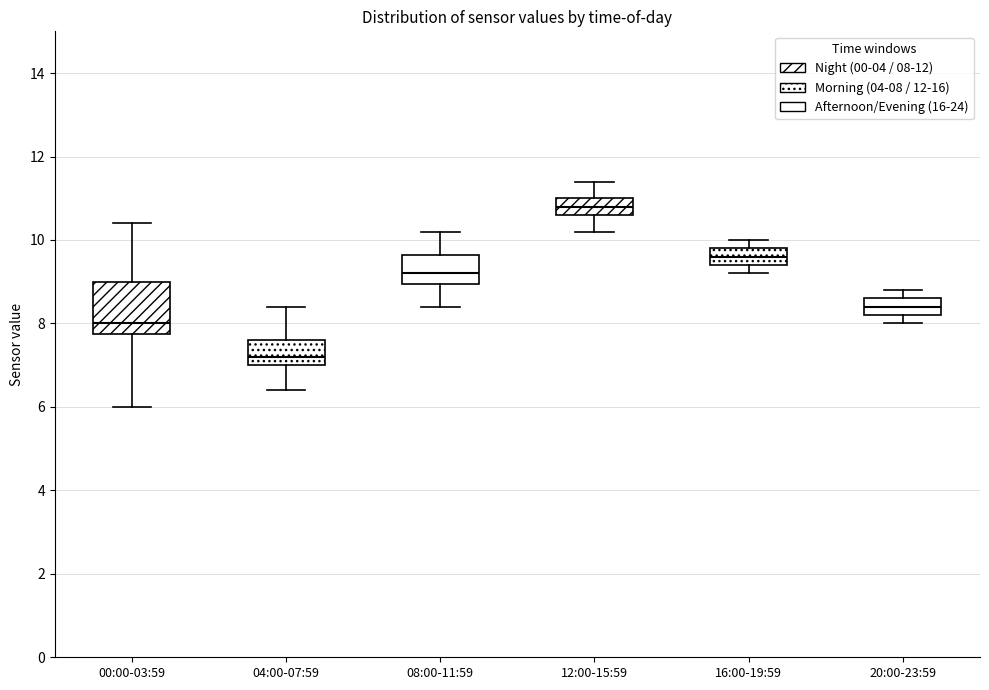

Which box has the highest median line?

12:00-15:59